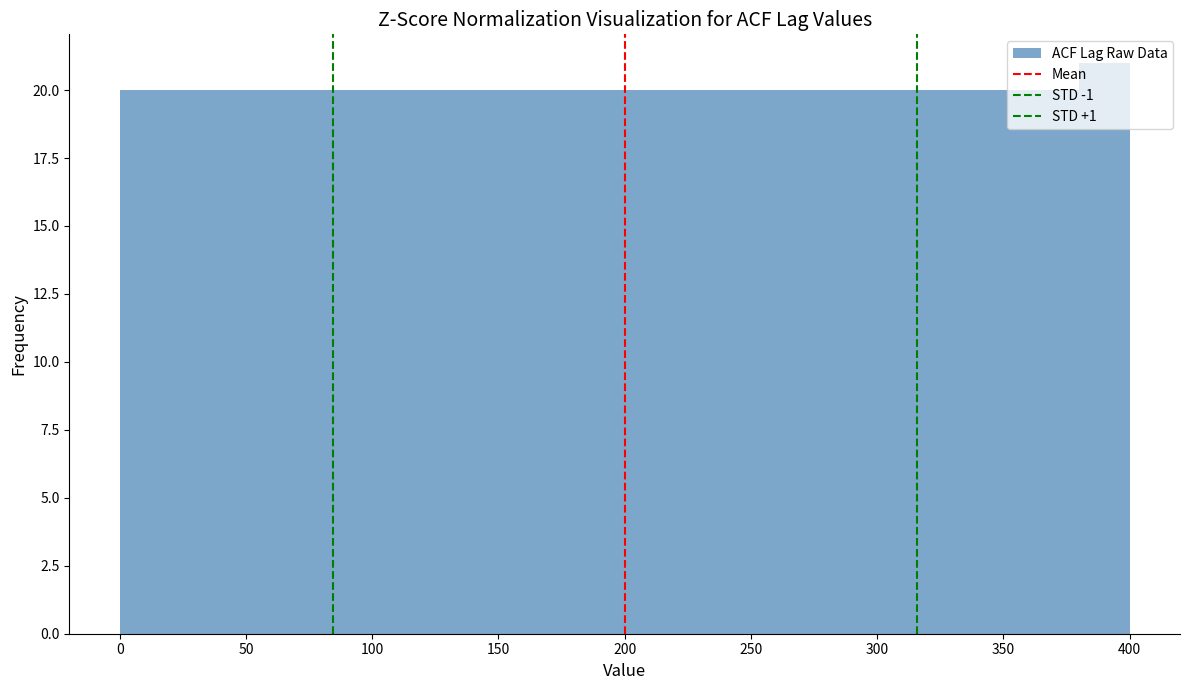

Reading left to right, transcribe this chart: for each bar, give the range it covers on the x-axis and its height. The values are not printed on the chart, so give them approximately, as read against the axis.

0 to 20: 20
20 to 40: 20
40 to 60: 20
60 to 80: 20
80 to 100: 20
100 to 120: 20
120 to 140: 20
140 to 160: 20
160 to 180: 20
180 to 200: 20
200 to 220: 20
220 to 240: 20
240 to 260: 20
260 to 280: 20
280 to 300: 20
300 to 320: 20
320 to 340: 20
340 to 360: 20
360 to 380: 20
380 to 400: 21